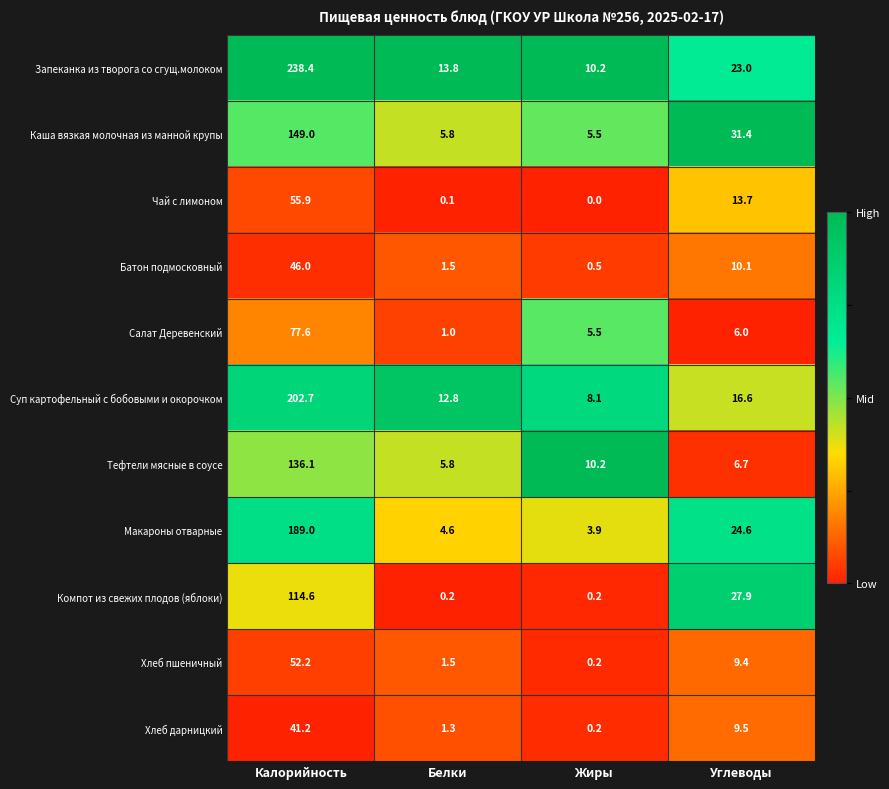

True or false: Компот из свежих плодов (яблоки) has a value of 0.2 at Белки.

True